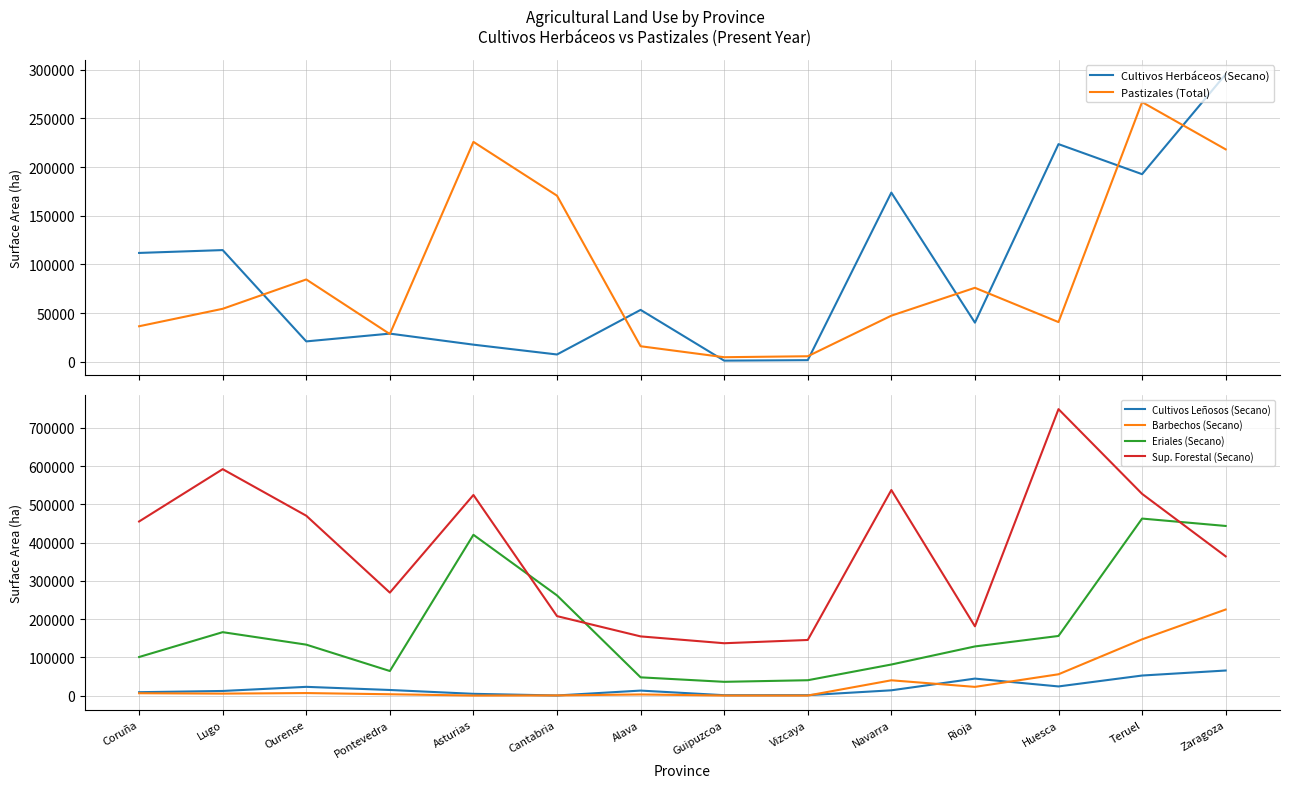

What is the average value of the Cultivos Leñosos (Secano) series?

19817